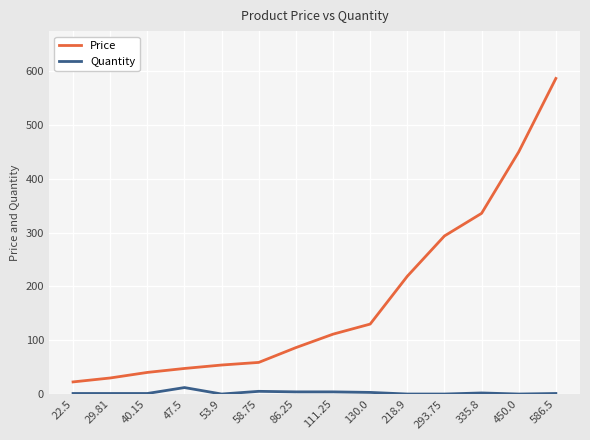

Rank the series by their average value, from highest to lowest.

Price, Quantity